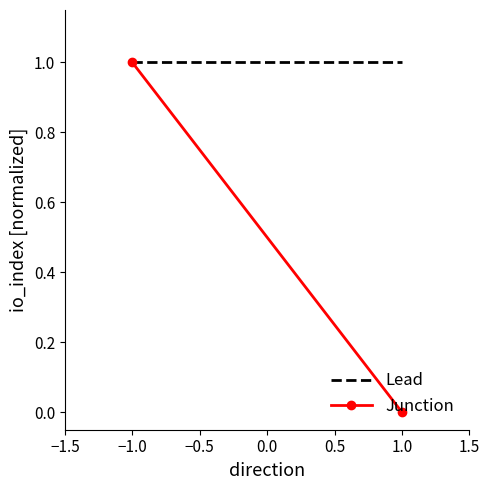

What is the greatest value displayed?

1.0